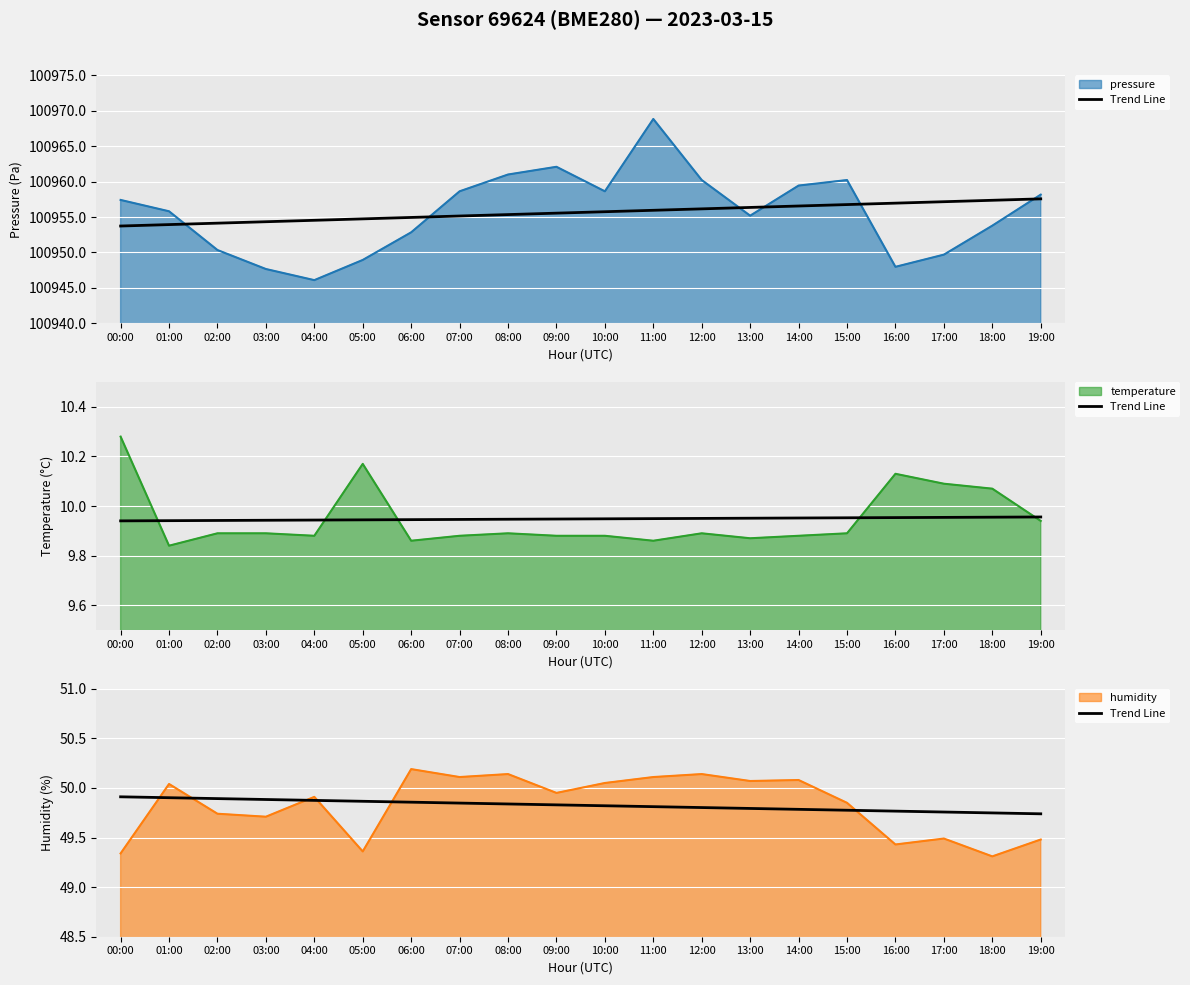

Which category has the highest value across all series?

00:00